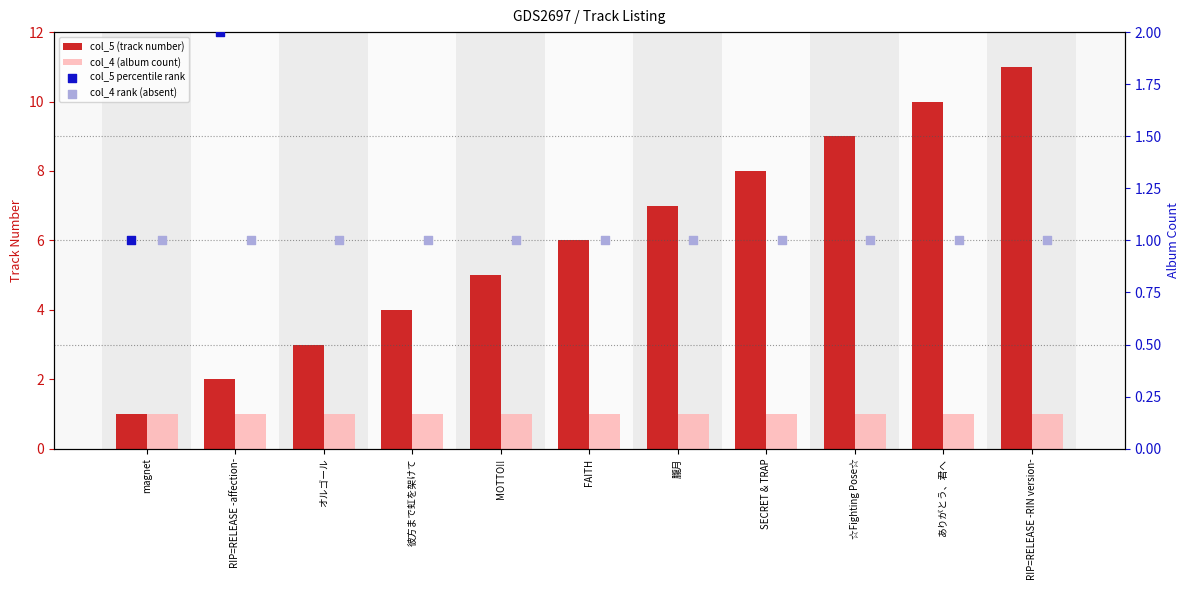

Which series contains the highest Y value?

col_5 (track number)